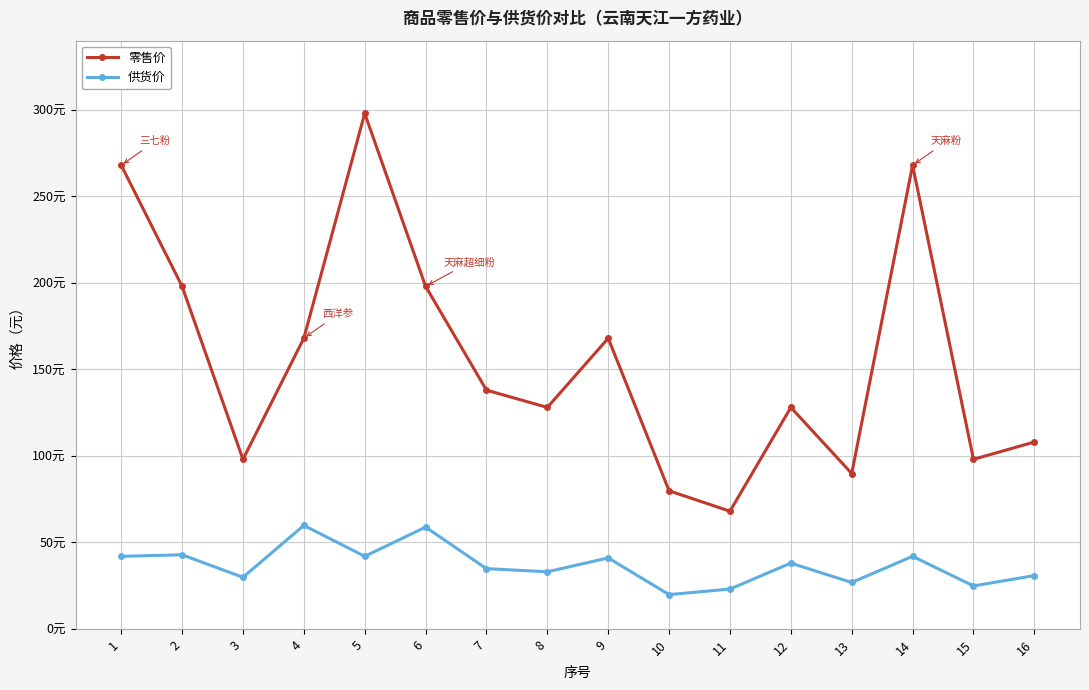

Reading left to right, transcribe all the data shown in this chart.

零售价: 268.0	198.0	98.0	168.0	298.0	198.0	138.0	128.0	168.0	79.8	68.0	128.0	89.8	268.0	98.0	108.0
供货价: 41.9	42.8	29.8	59.8	41.9	58.8	34.8	33.0	41.0	19.8	23.0	38.0	26.8	41.9	24.8	30.8